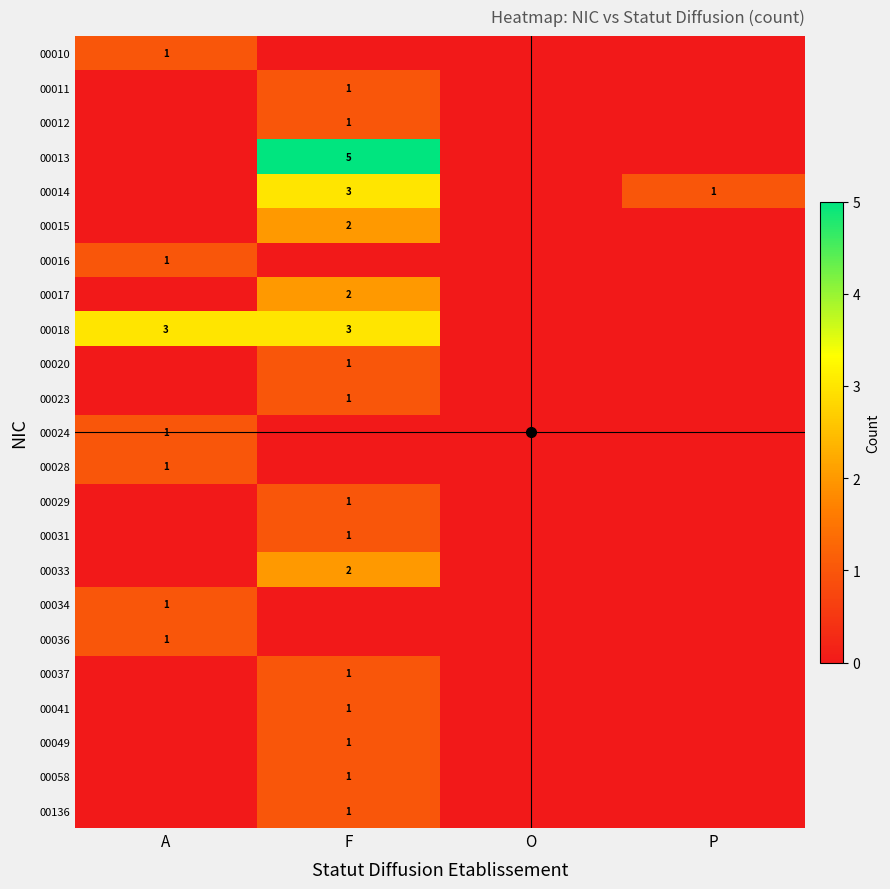

The value of 00037 at P is 0. True or false?

True